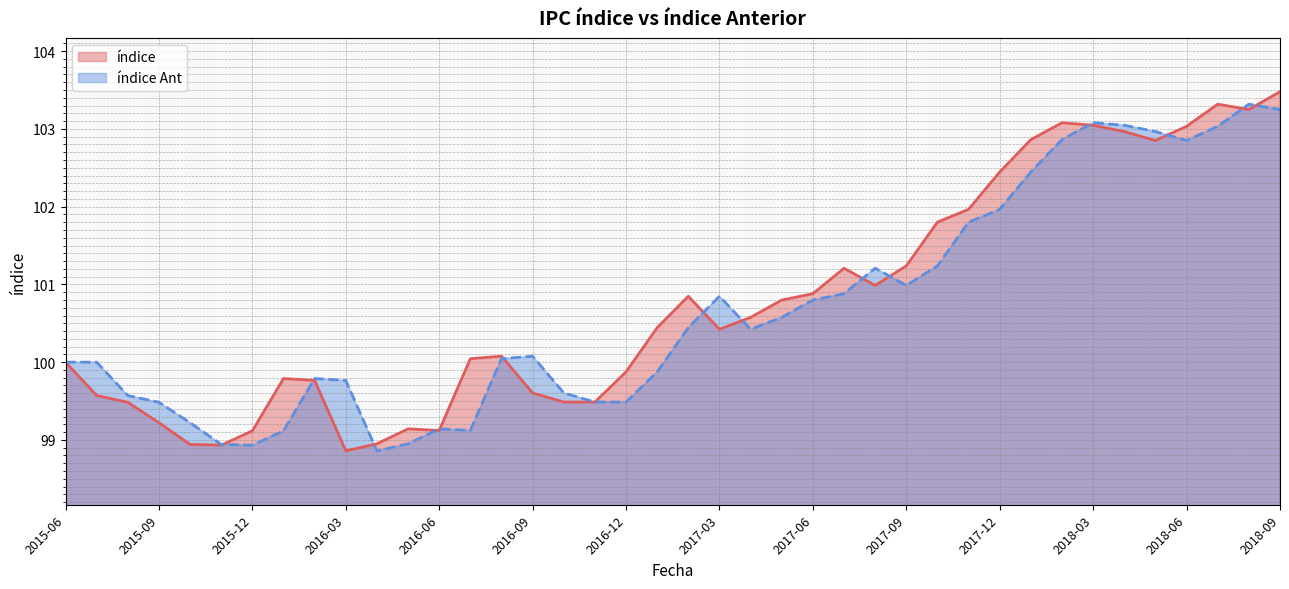

What is the total value across all series at 2015-12?

198.0